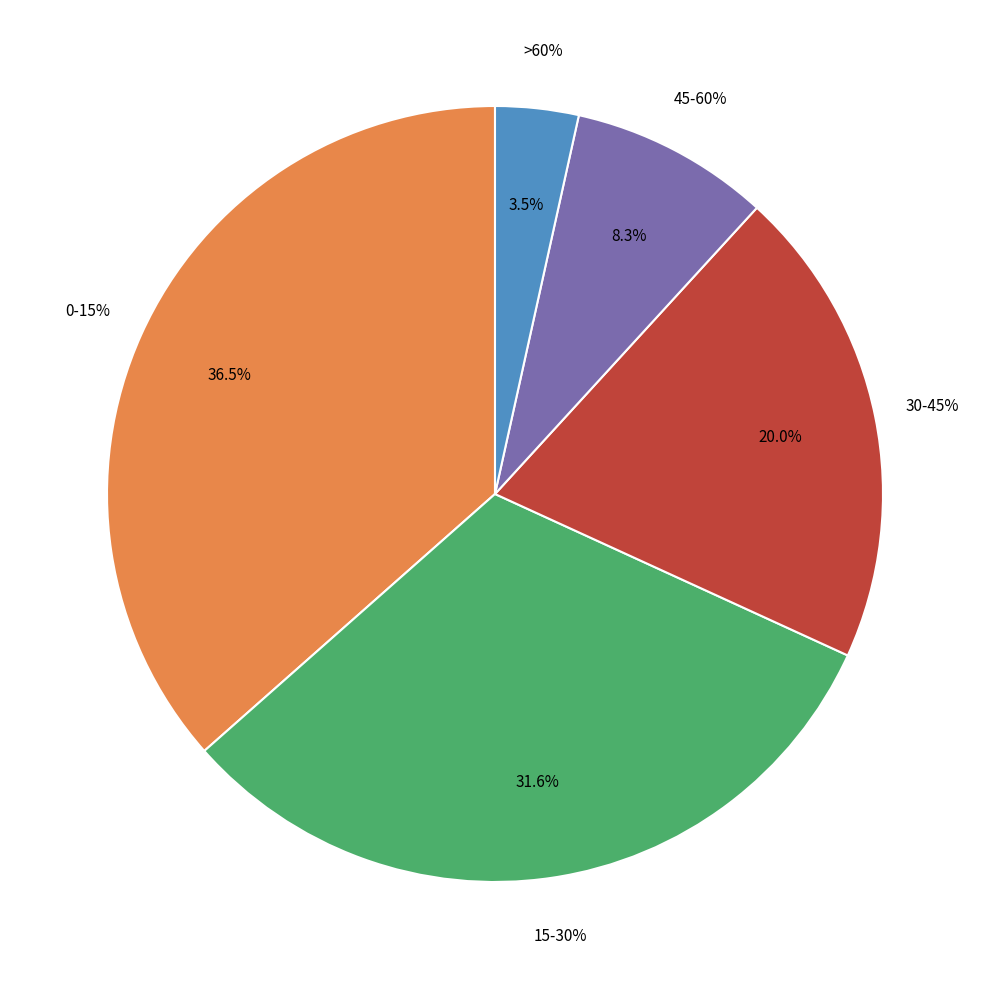

Does 15-30% represent more than half of the total?

No